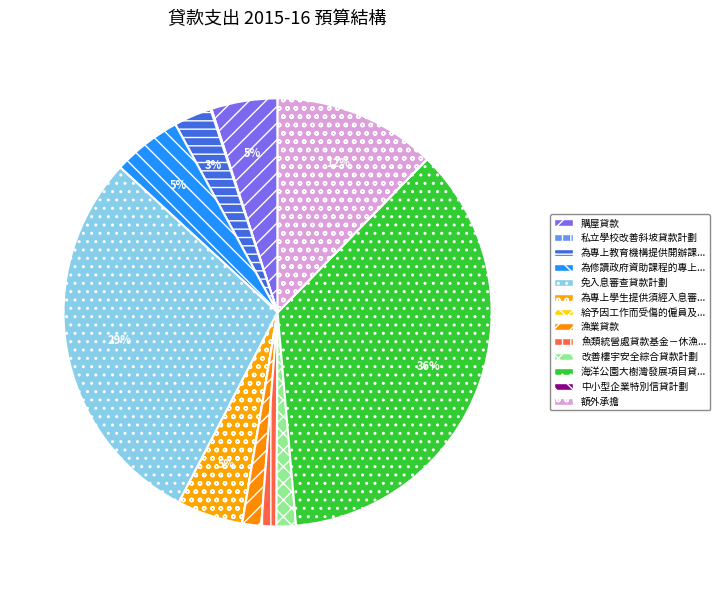

Is there any slice that represents more than half of the pie?

No